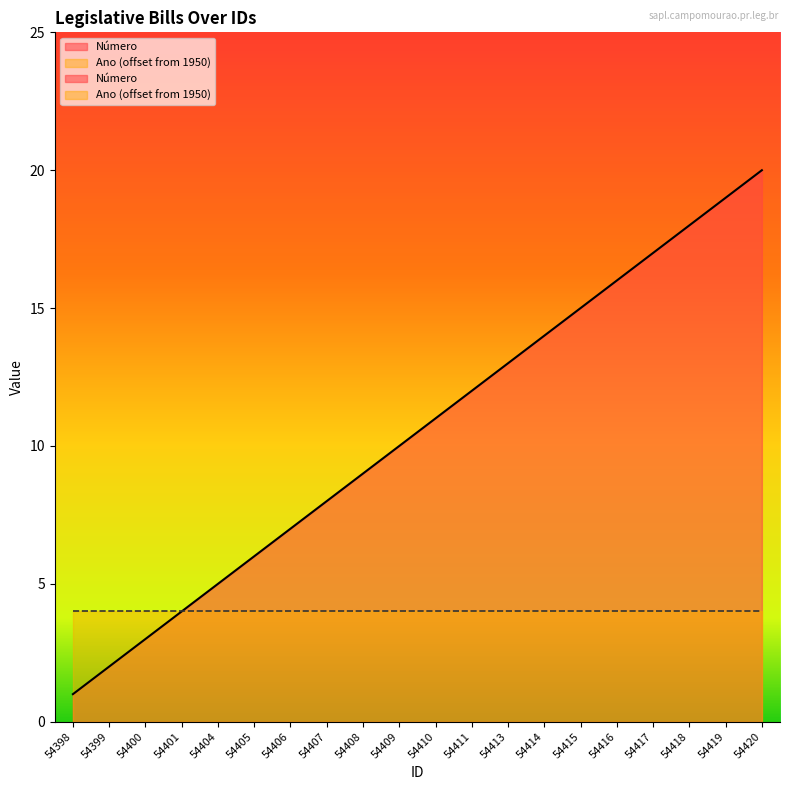

At which category does the chart reach its peak across all series?

54420